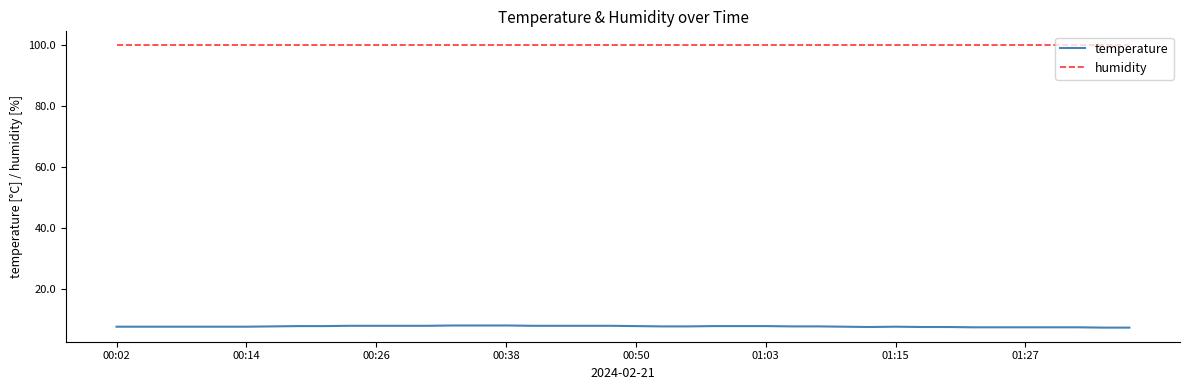

What is the maximum value for humidity?

99.9